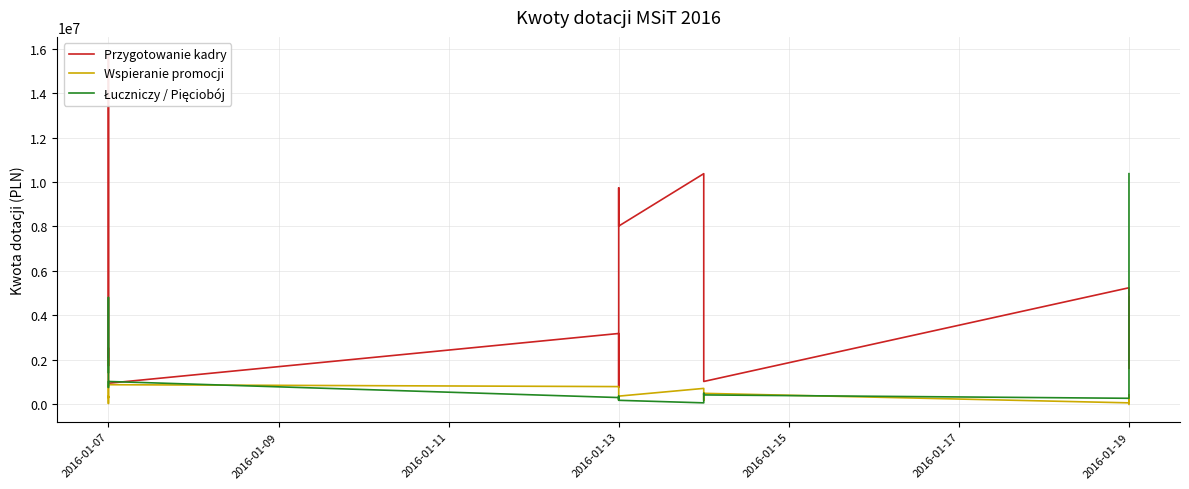

Is this an area chart (filled region under the line)?

No